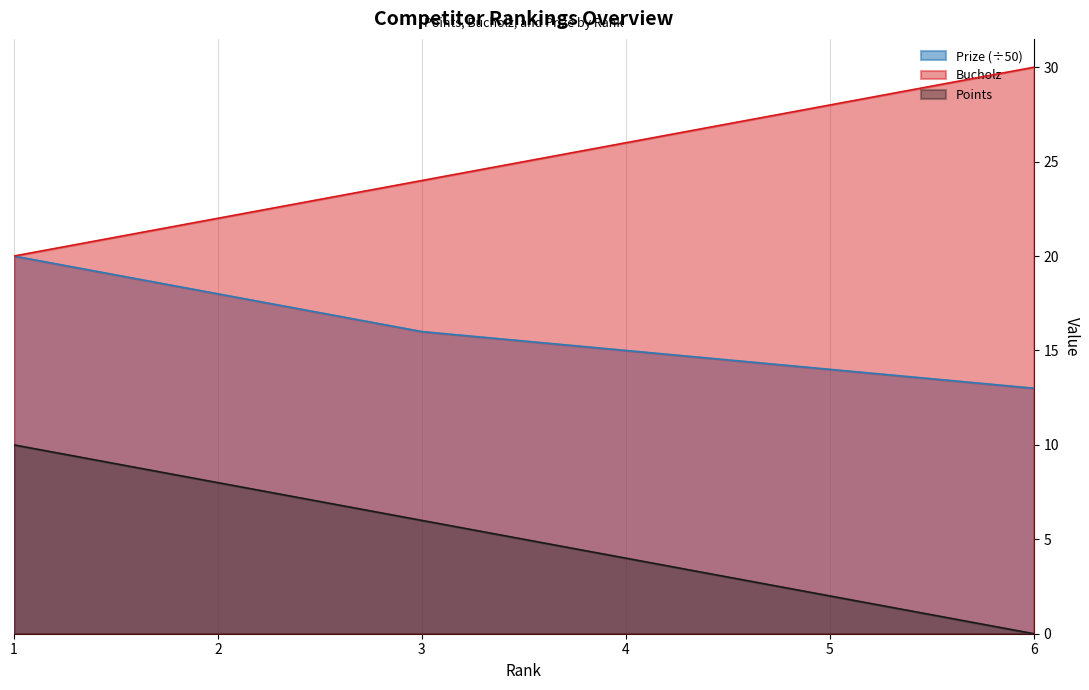

Is it true that Prize equals 6 at 6?

False